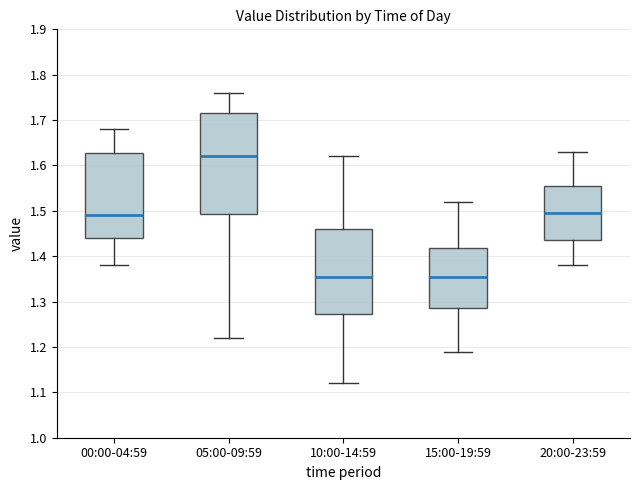

Reading left to right, transcribe this box plot: for each box, give where its median line is, the range the box spans, and where its two whiskers end, as read against the y-axis. The values are not printed on the chart, so give them approximately, as read against the axis.

00:00-04:59: median 1.49, box 1.44 to 1.63, whiskers 1.38 to 1.68
05:00-09:59: median 1.62, box 1.49 to 1.72, whiskers 1.22 to 1.76
10:00-14:59: median 1.36, box 1.27 to 1.46, whiskers 1.12 to 1.62
15:00-19:59: median 1.36, box 1.29 to 1.42, whiskers 1.19 to 1.52
20:00-23:59: median 1.50, box 1.44 to 1.56, whiskers 1.38 to 1.63